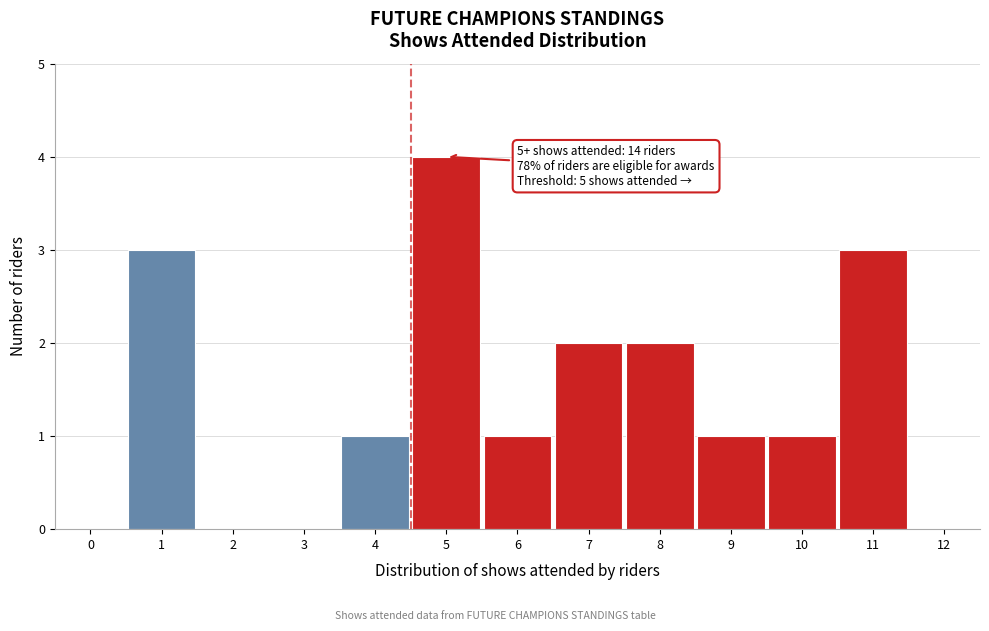

Reading left to right, what are all the values shown in this chart?

0=0	1=3	2=0	3=0	4=1	5=4	6=1	7=2	8=2	9=1	10=1	11=3	12=0